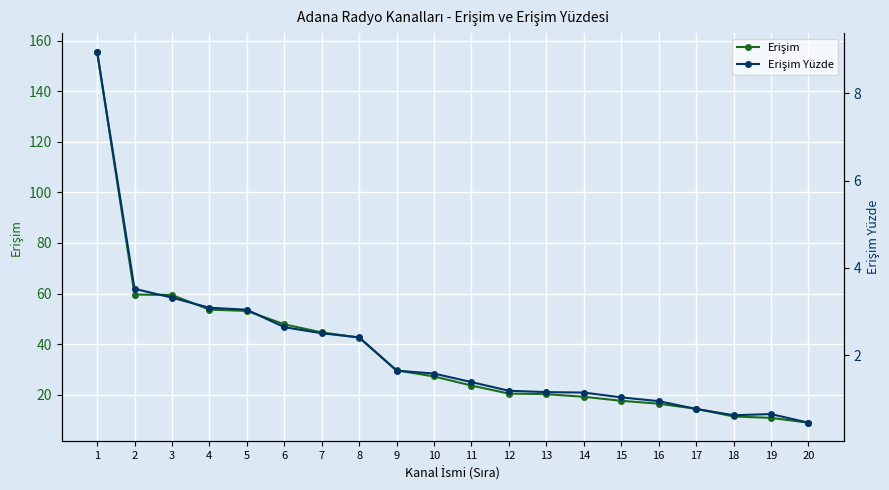

The value of Erişim Yüzde at 14 is 0.2. True or false?

False